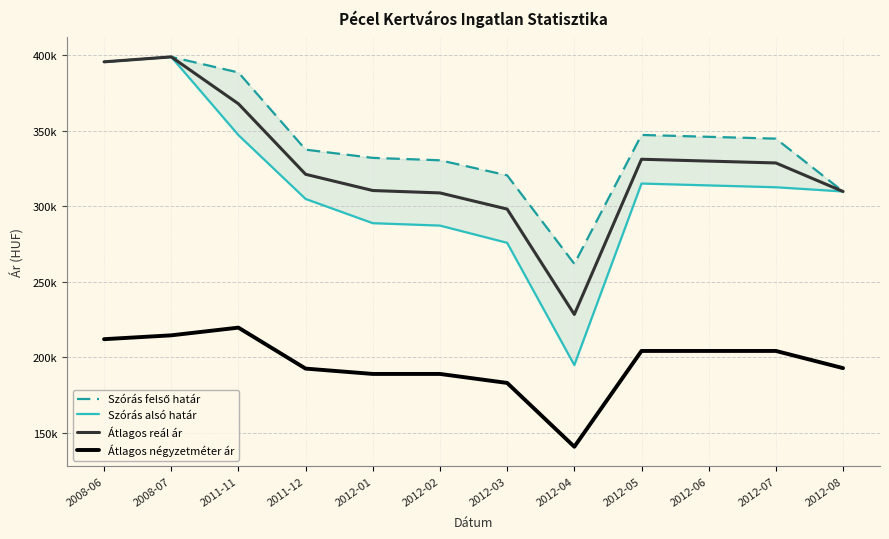

At which category does the chart reach its minimum across all series?

2012-04